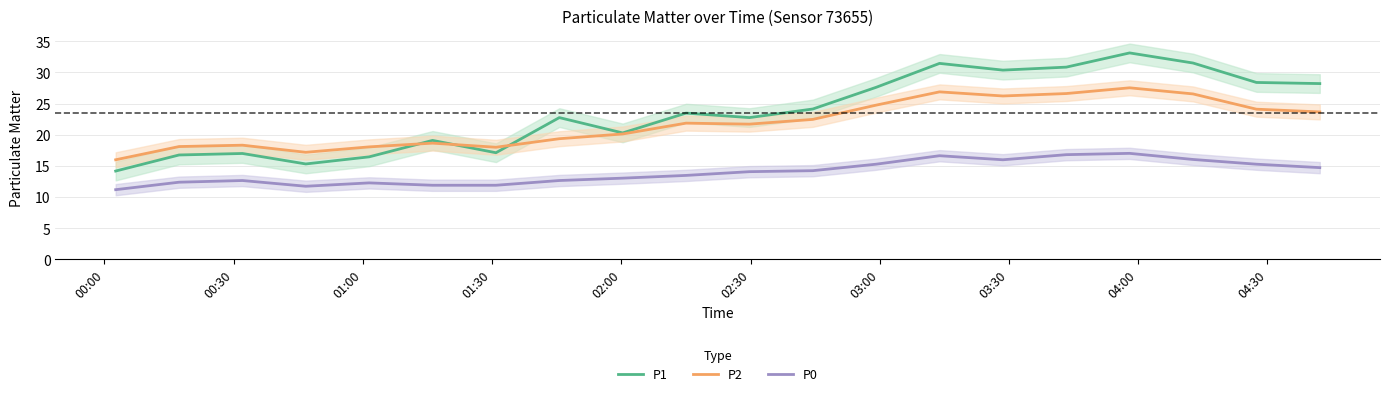

True or false: P0 and P2 cross at least once.

False